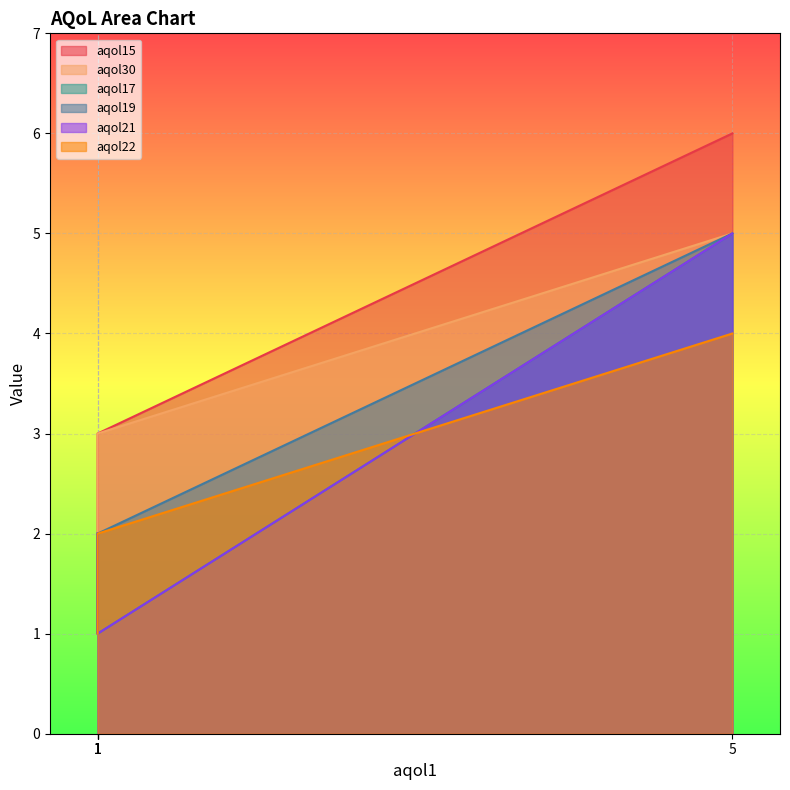

True or false: aqol21 has more than 2 points higher than both neighbors.

False